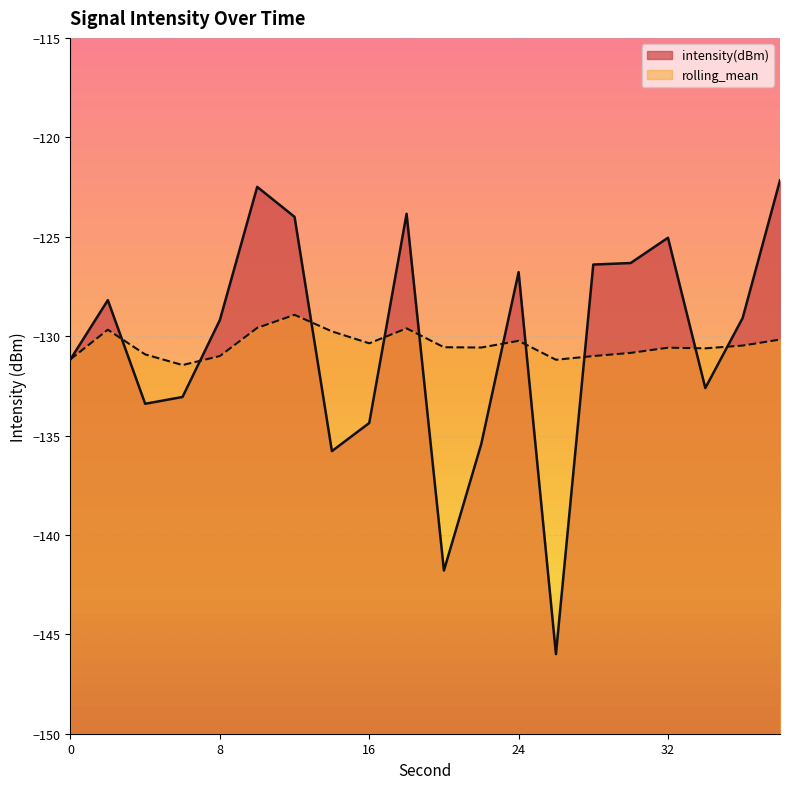

At which label does rolling_mean reach its minimum?

6